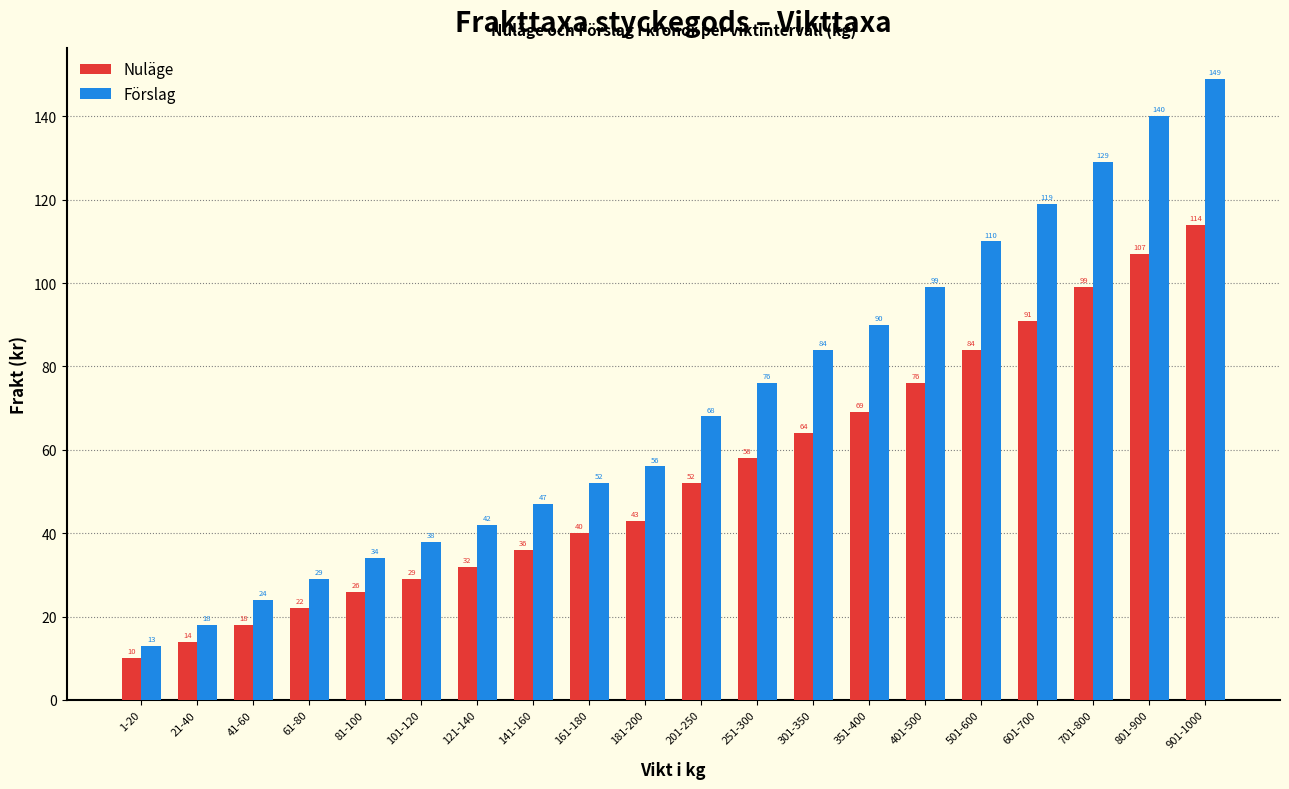

Reading left to right, extract all data points from this chart.

Nuläge: 10	14	18	22	26	29	32	36	40	43	52	58	64	69	76	84	91	99	107	114
Förslag: 13	18	24	29	34	38	42	47	52	56	68	76	84	90	99	110	119	129	140	149